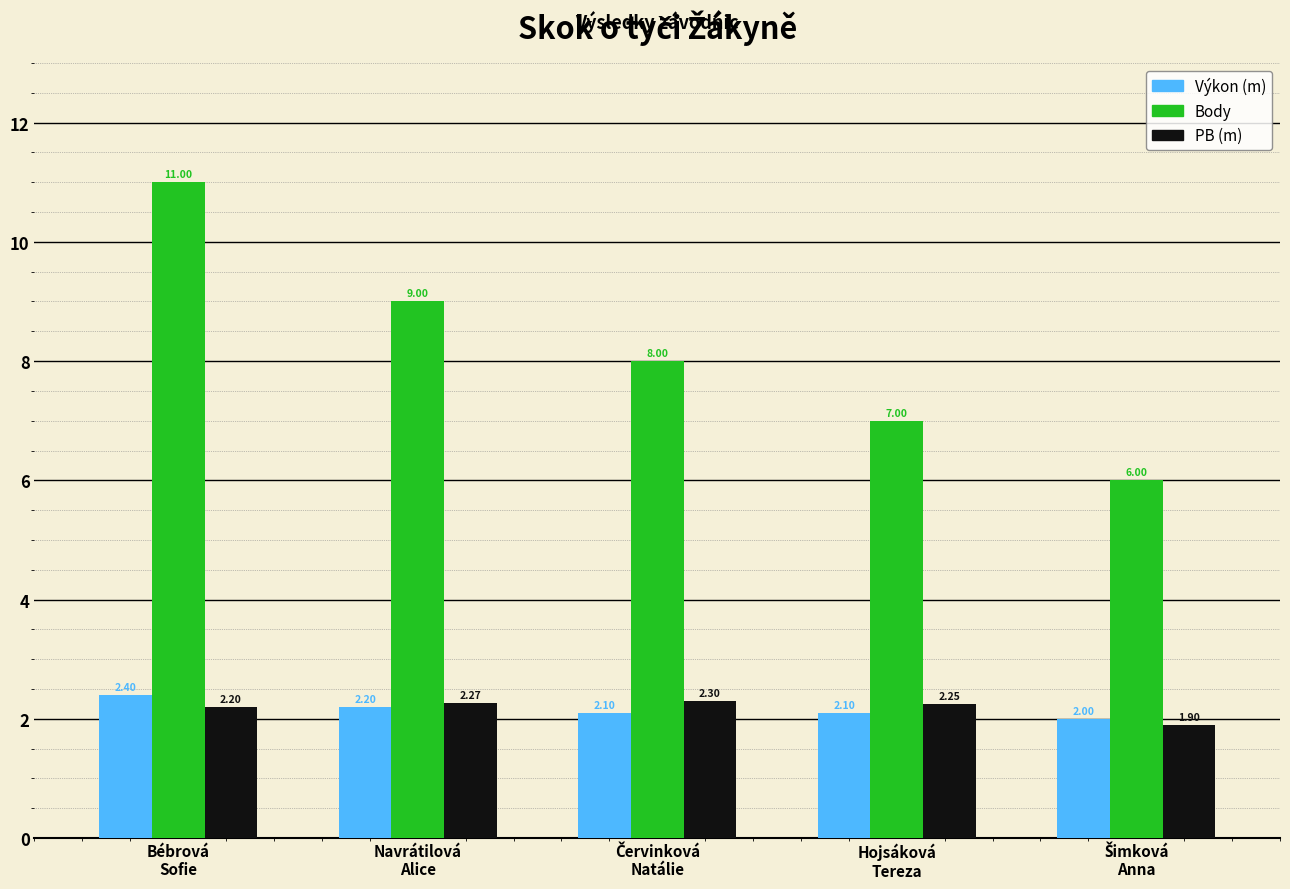

How many groups of bars are there?

5